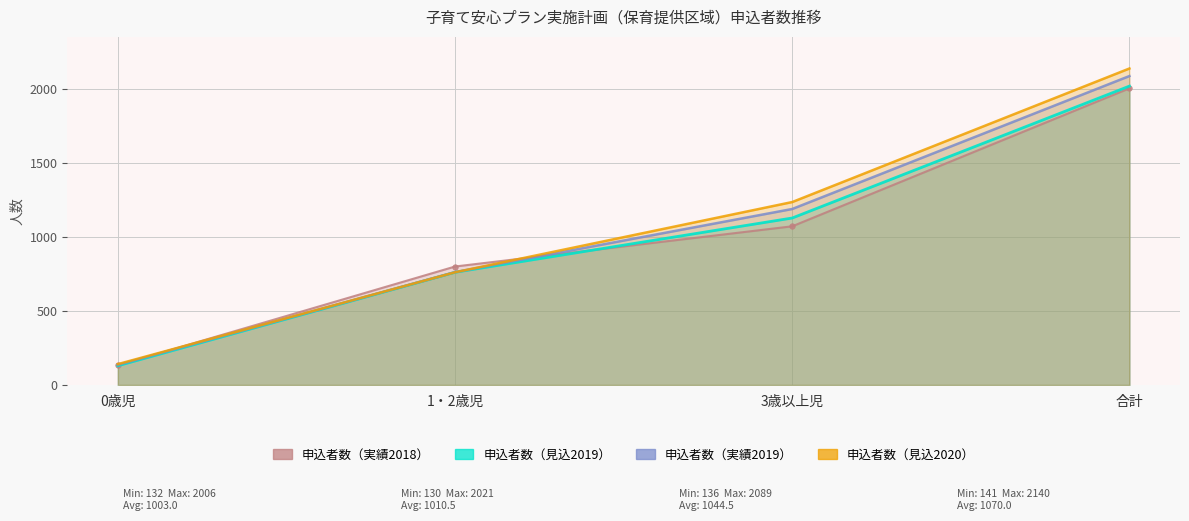

What is the value of the 申込者数（見込2019） point at the 2nd from the left?

762